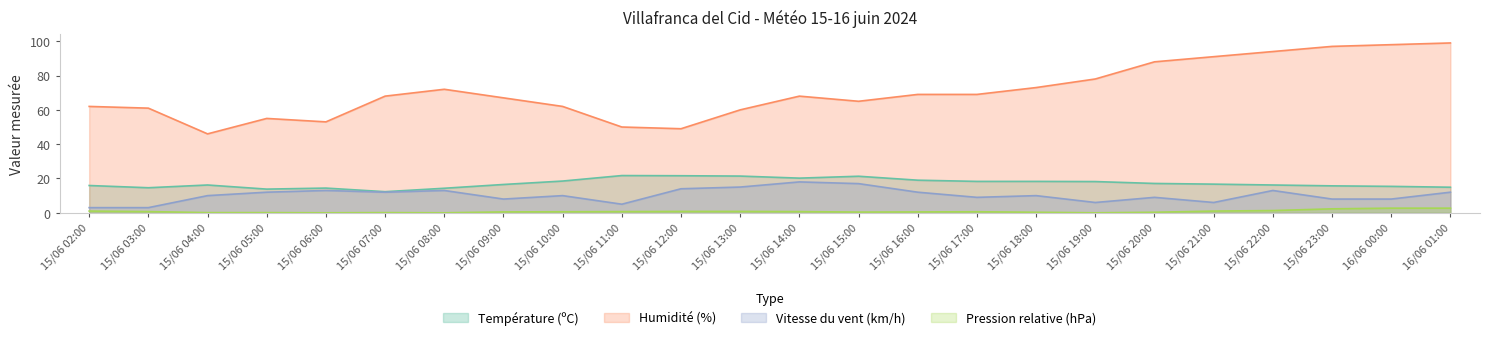

What is the approximate value of Humidité (%) at 15/06 23:00?

97.0